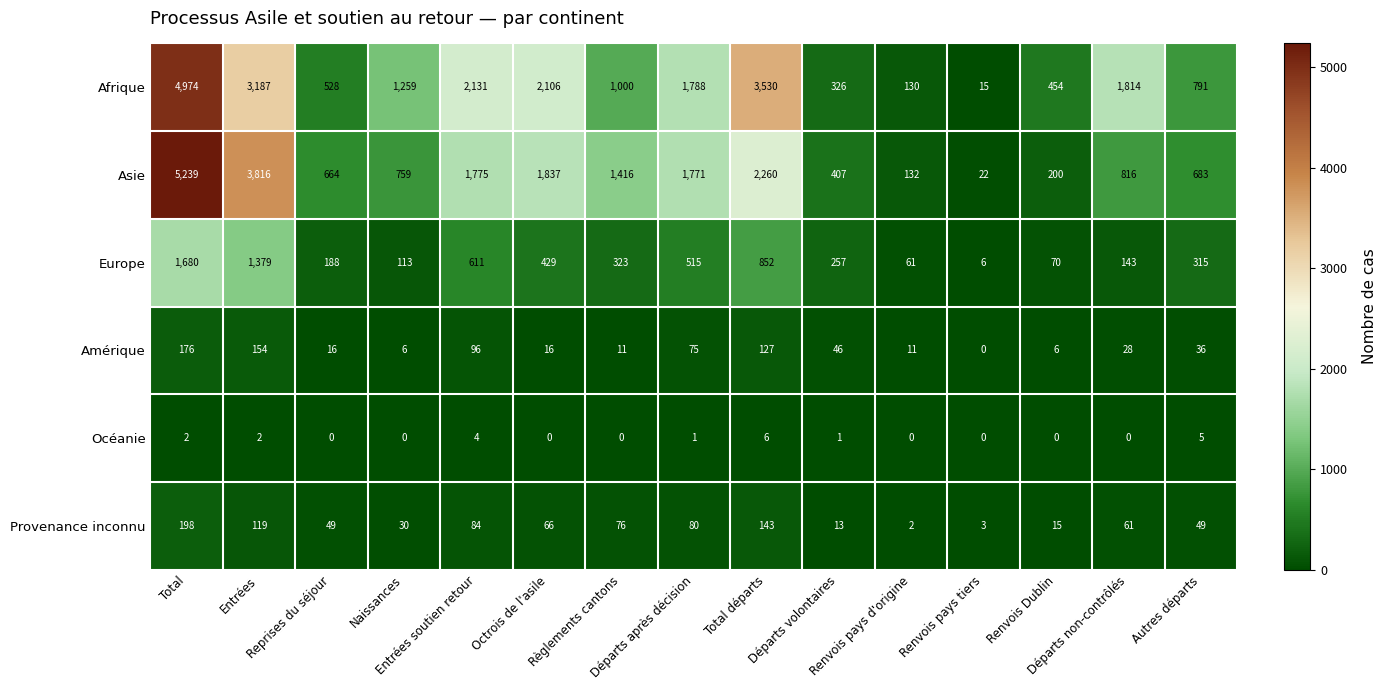

What is the minimum value for Afrique?

15